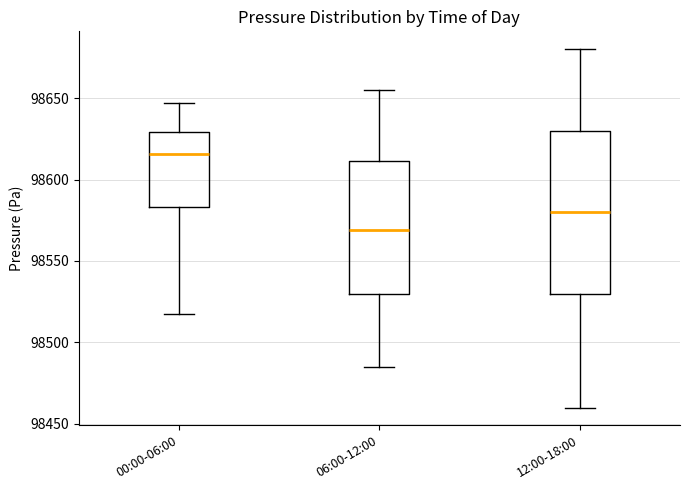

Reading left to right, read every box against the y-axis: the position of its median line, the range the box covers, and the ends of its whiskers. The values are not printed on the chart, so give them approximately, as read against the axis.

00:00-06:00: median 98615, box 98585 to 98630, whiskers 98515 to 98645
06:00-12:00: median 98570, box 98530 to 98610, whiskers 98485 to 98655
12:00-18:00: median 98580, box 98530 to 98630, whiskers 98460 to 98680